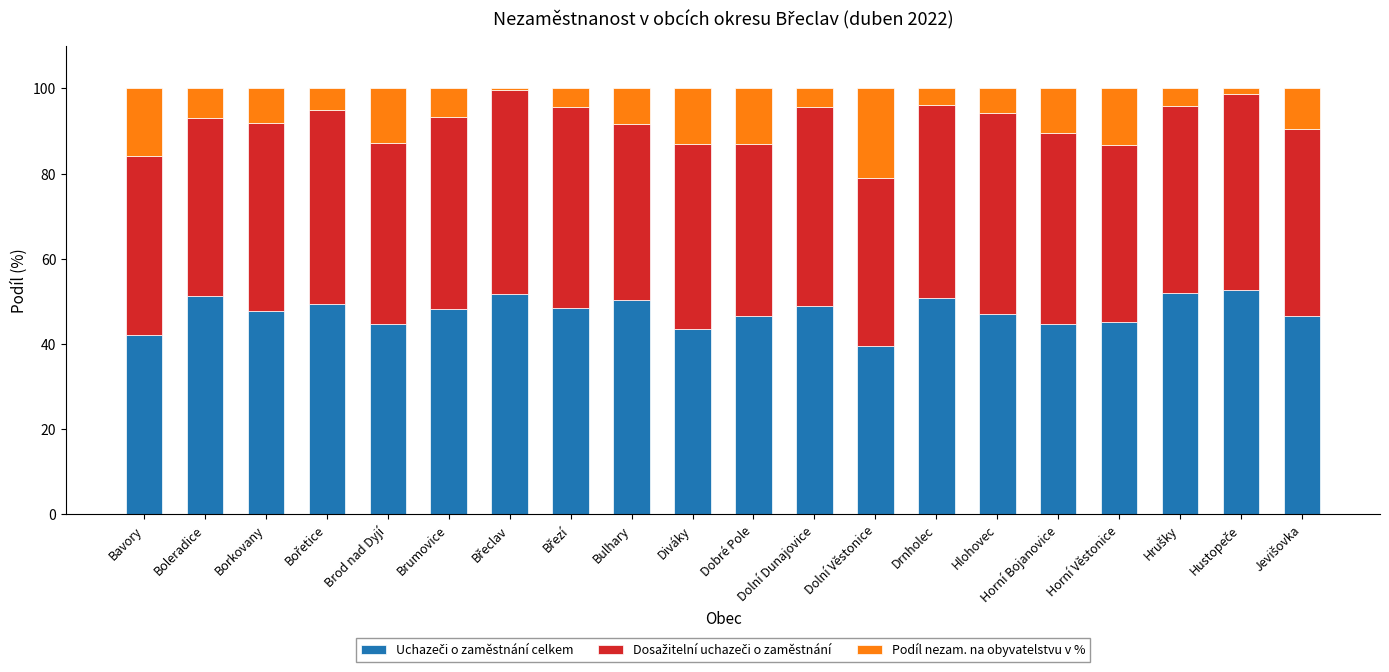

Does the chart contain stacked bars?

Yes